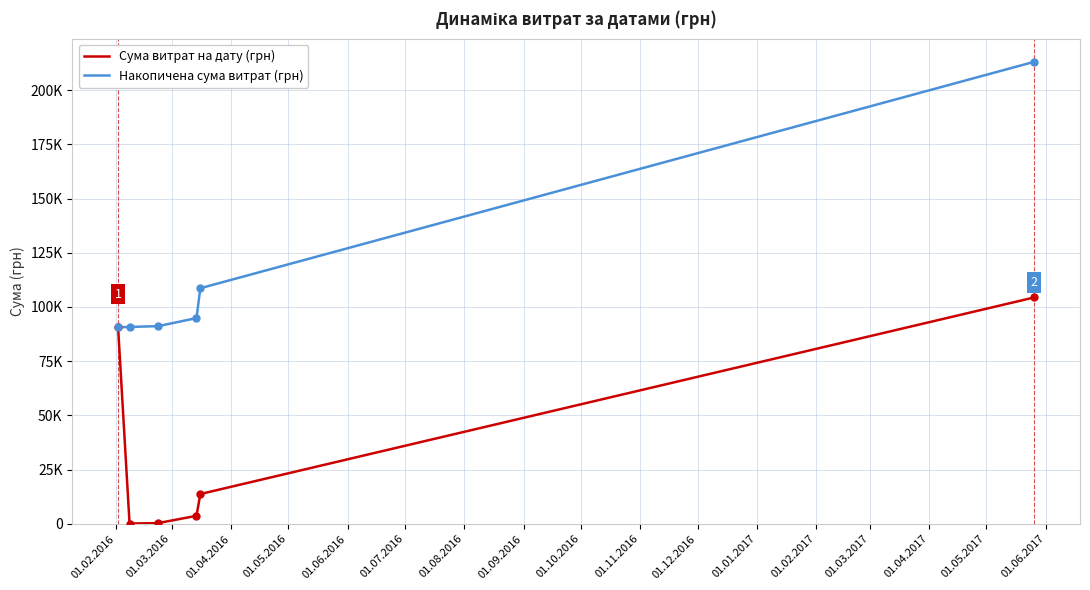

Does the chart display data point markers on the line(s)?

No